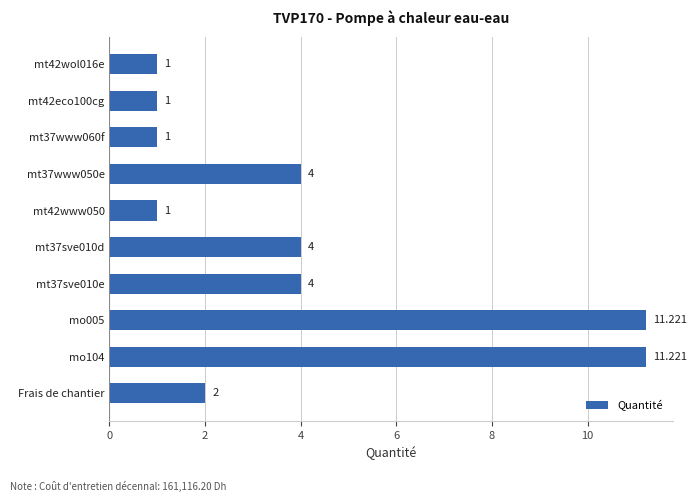

How many distinct data groups are displayed?

1